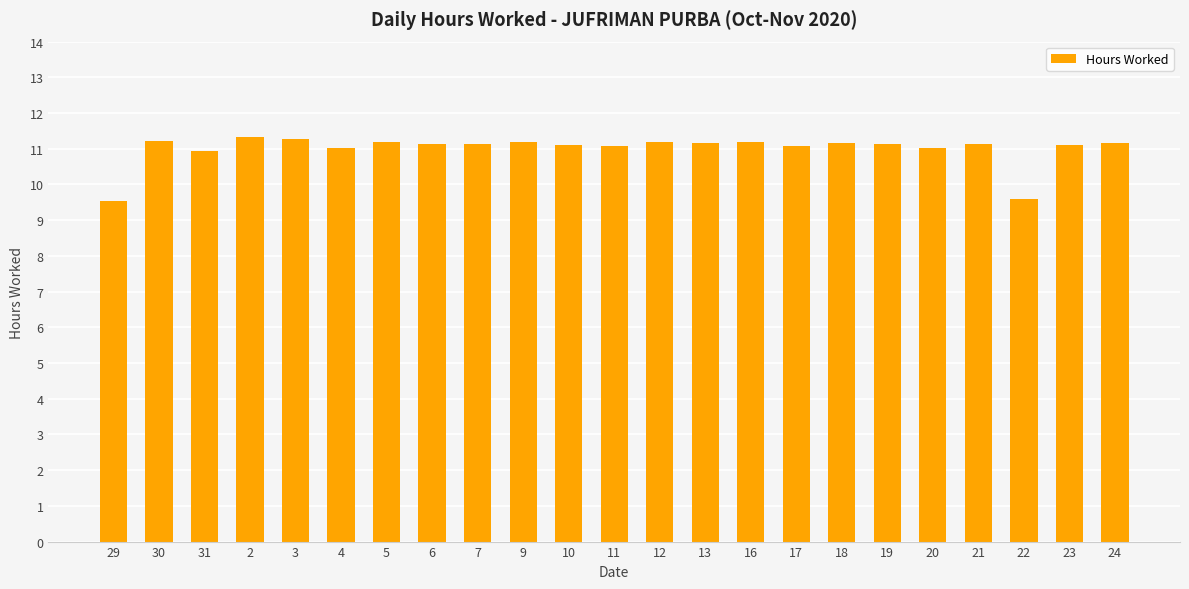

What is the greatest value displayed?

11.3